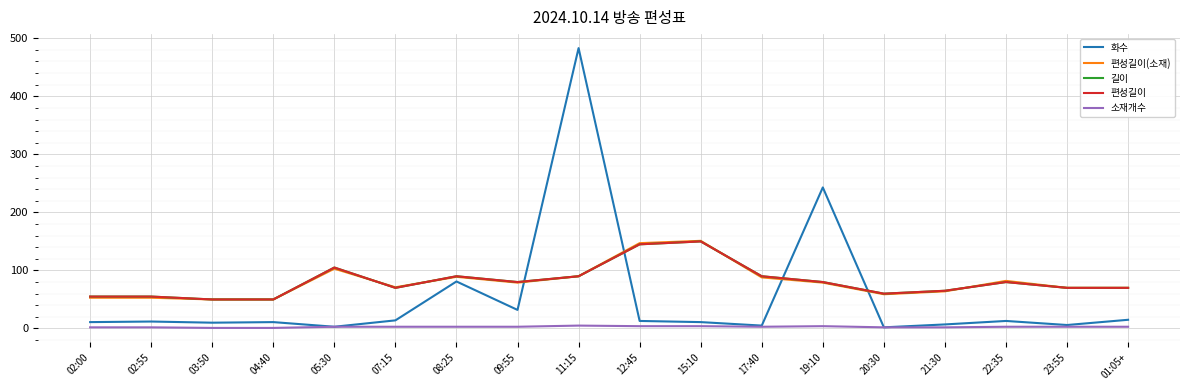

The 길이 series shows 31 at 12:45. True or false?

False